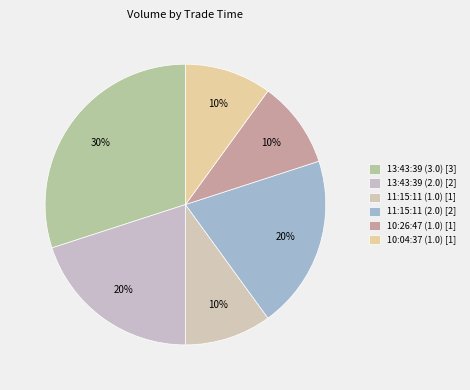

The 10:04:37 (1.0) slice represents 21% of the pie. True or false?

False